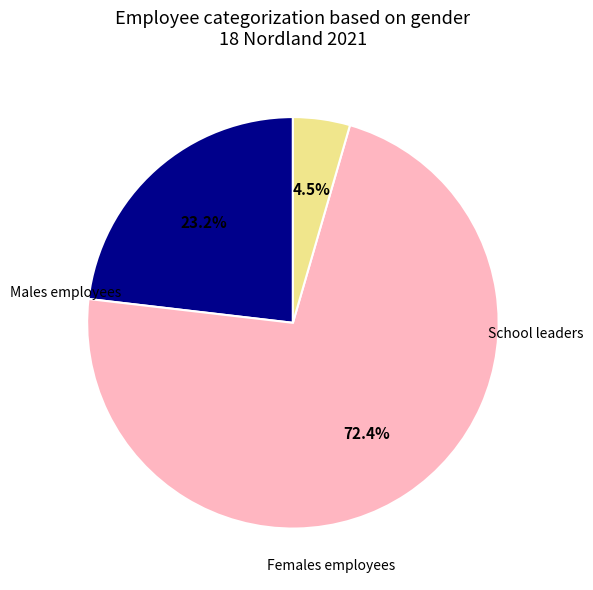

Does any single category account for the majority?

Yes